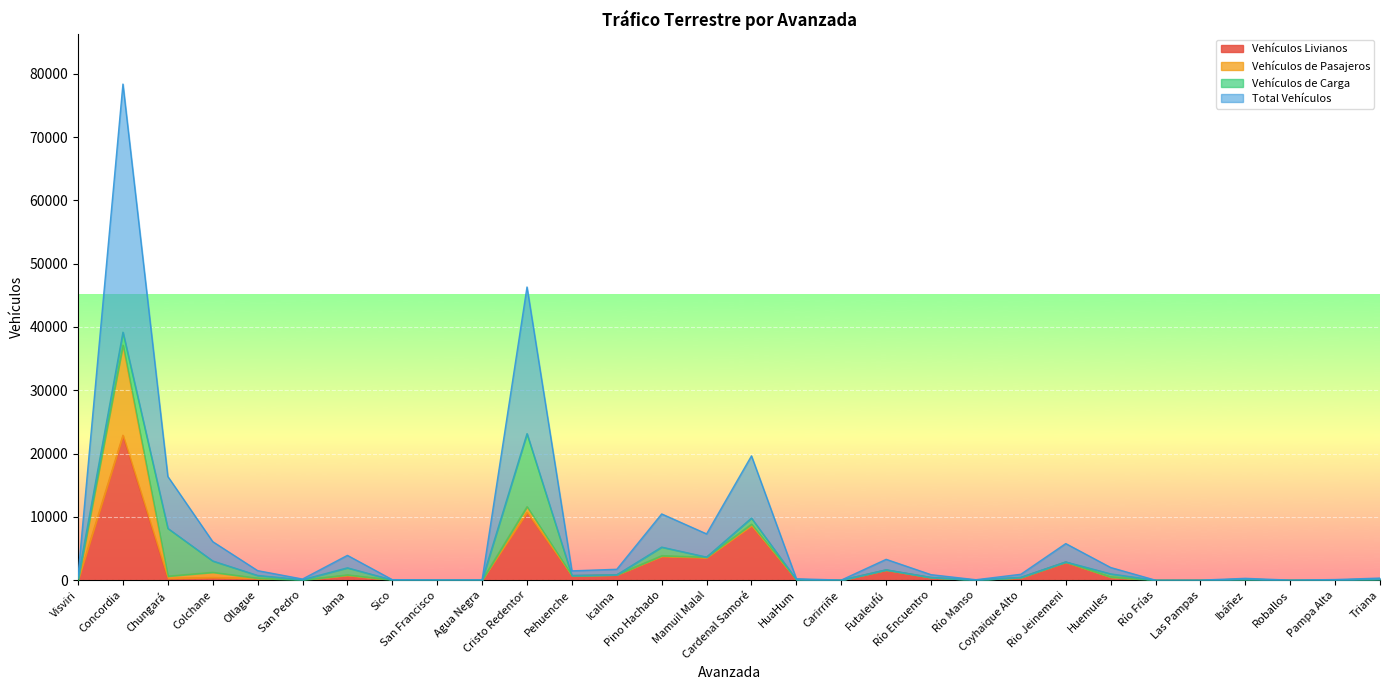

At how many categories does at least one series exceed 9163?

3